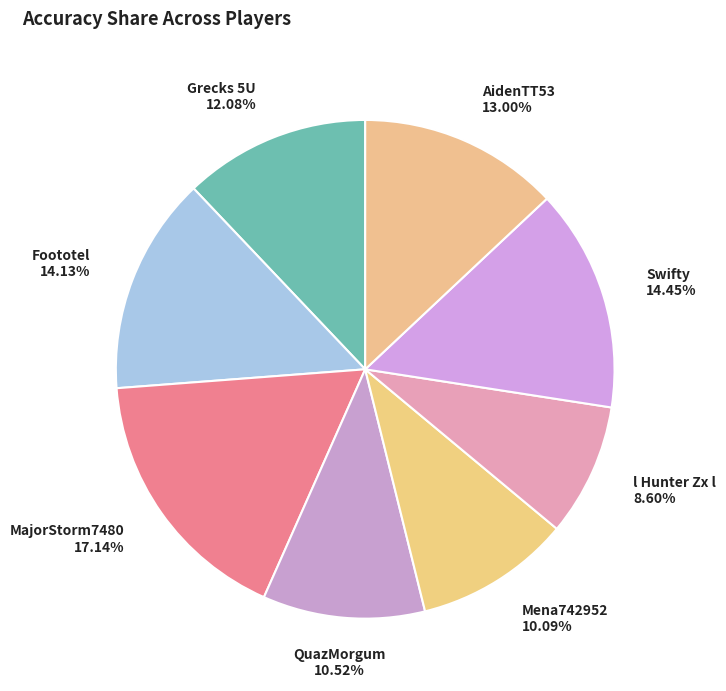

Count the number of slices in the pie.

8